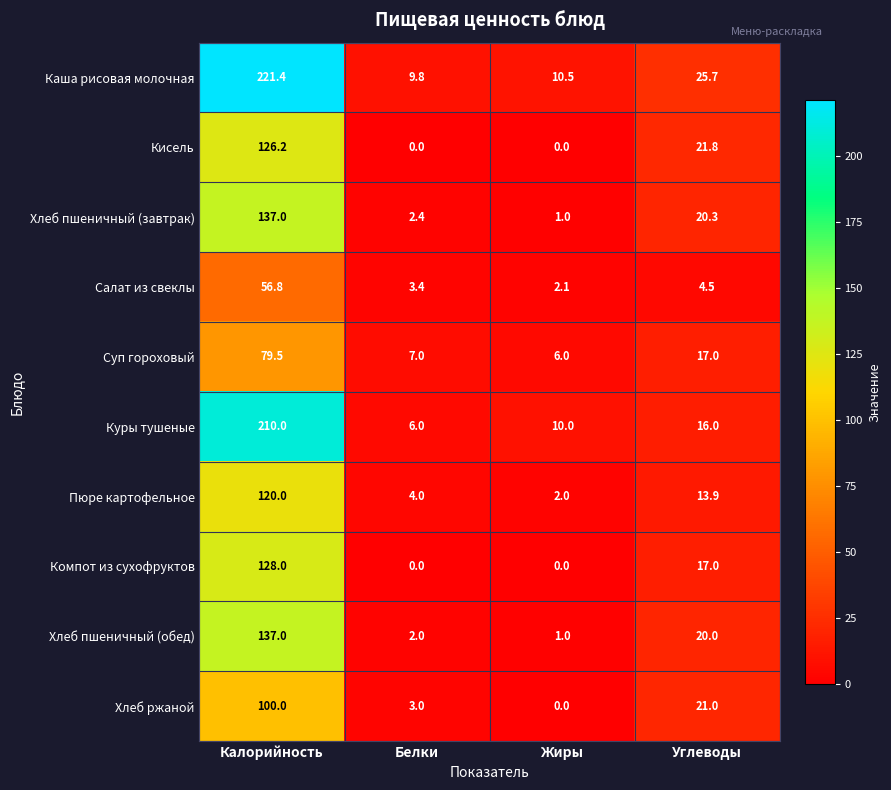

What is the difference between the maximum and minimum values in the Куры тушеные series?

204.0